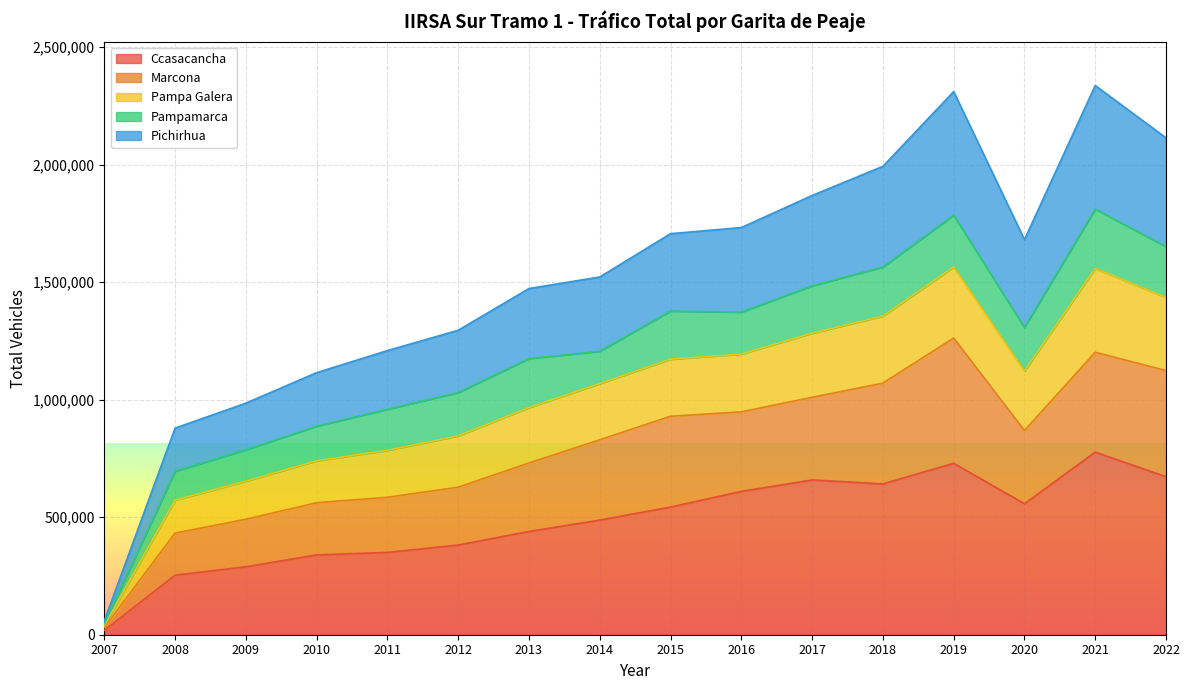

Which category has the lowest value across all series?

2007